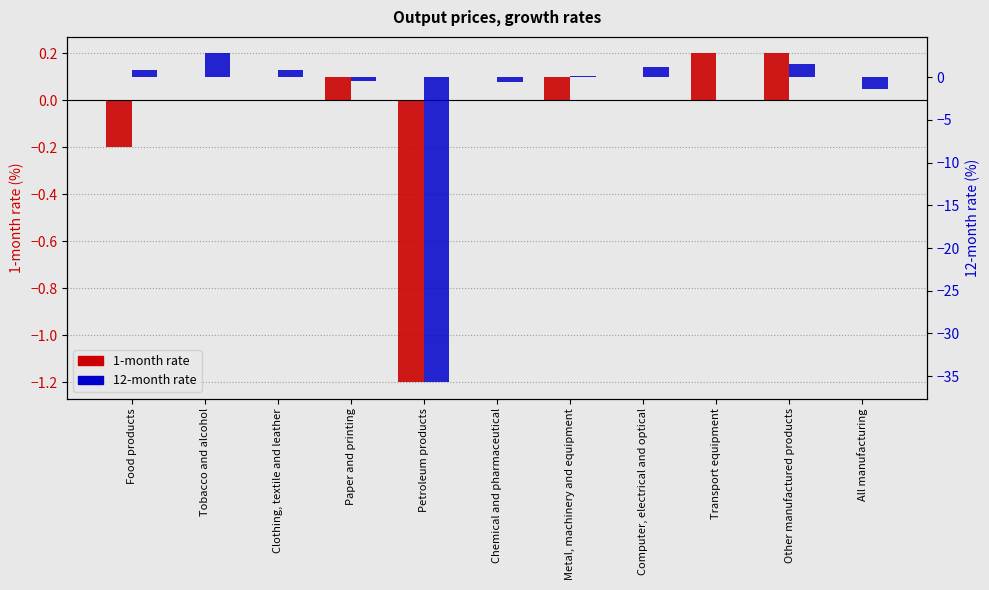

Count the number of data series in this chart.

2